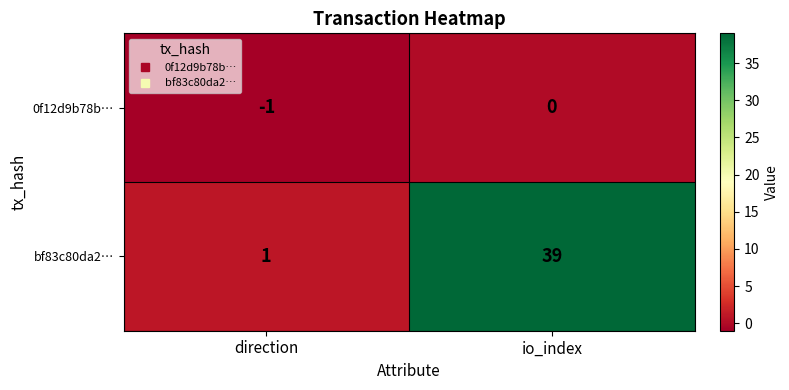

Rank the series by their average value, from highest to lowest.

bf83c80da2…, 0f12d9b78b…